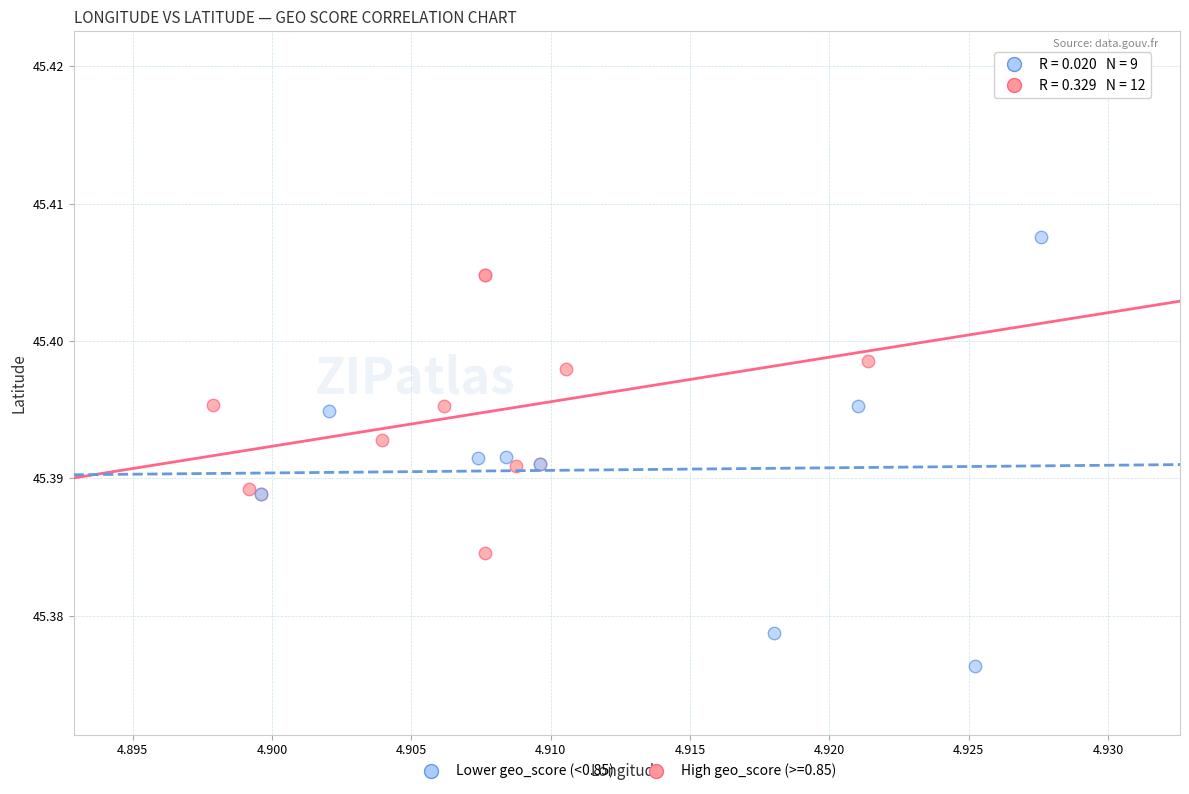

Which series reaches the minimum Y coordinate?

Lower geo_score (<0.85)